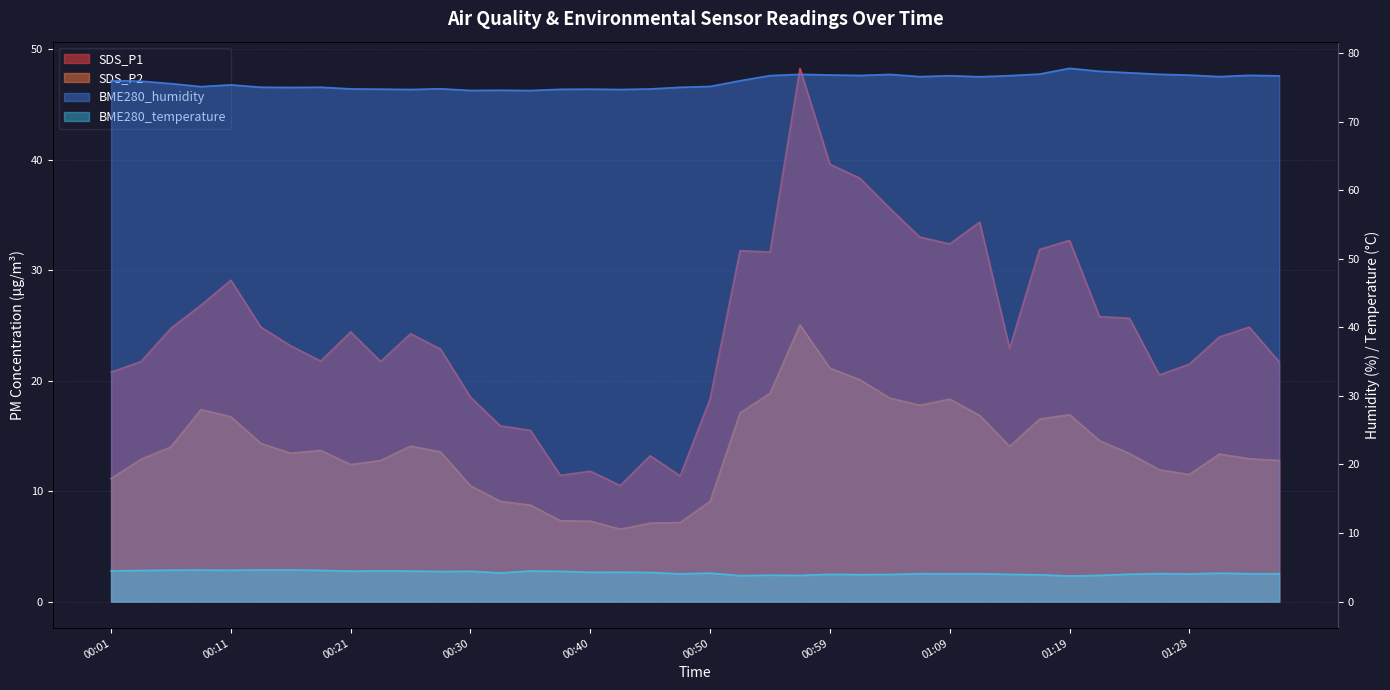

Which category has the highest value in the BME280_temperature series?

00:13